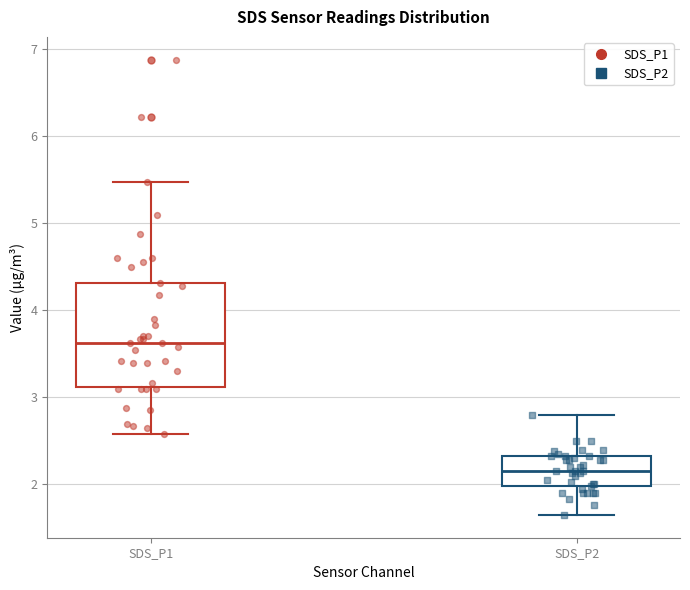

Reading left to right, transcribe this box plot: for each box, give where its median line is, the range the box spans, and where its two whiskers end, as read against the y-axis. The values are not printed on the chart, so give them approximately, as read against the axis.

SDS_P1: median 3.6, box 3.1 to 4.3, whiskers 2.6 to 5.5
SDS_P2: median 2.2, box 2.0 to 2.3, whiskers 1.7 to 2.8